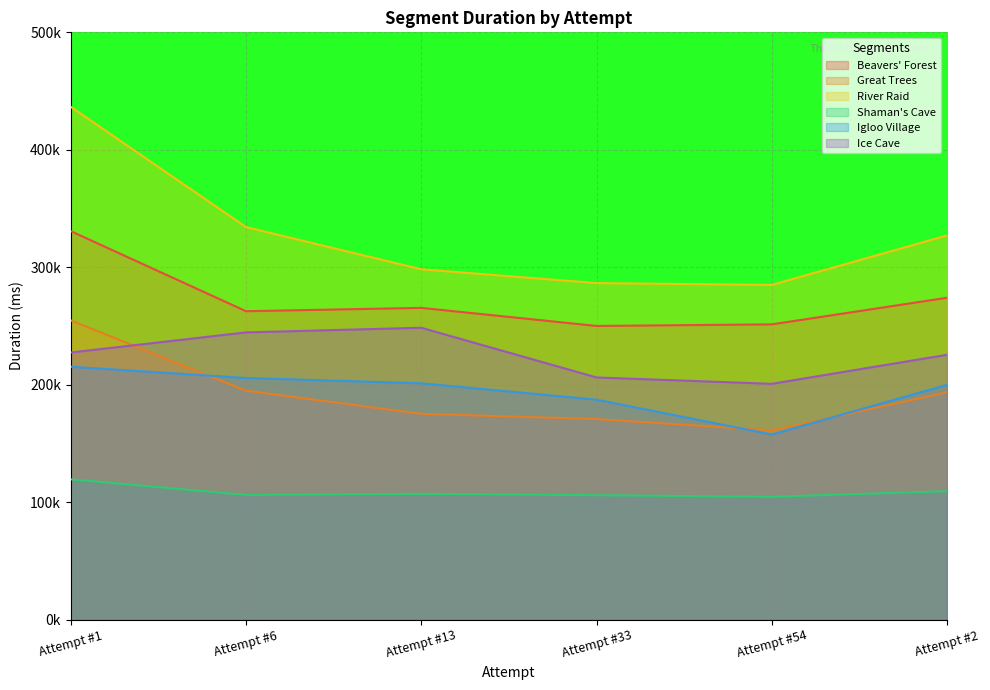

True or false: Beavers' Forest and Shaman's Cave intersect in this chart.

False